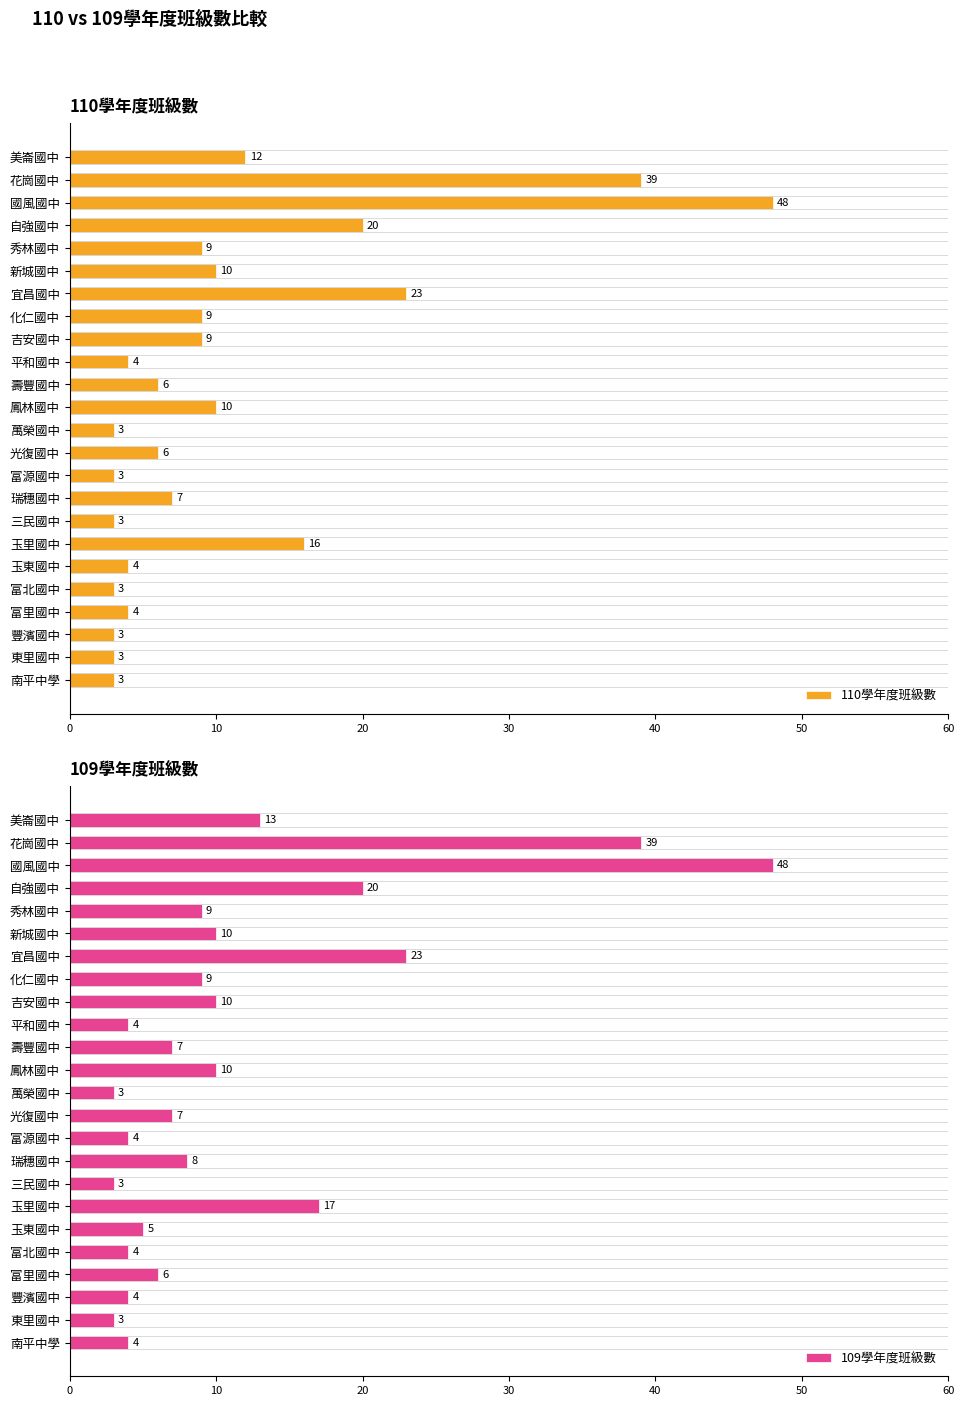

The value of 110學年度班級數 at 秀林國中 is 13. True or false?

False